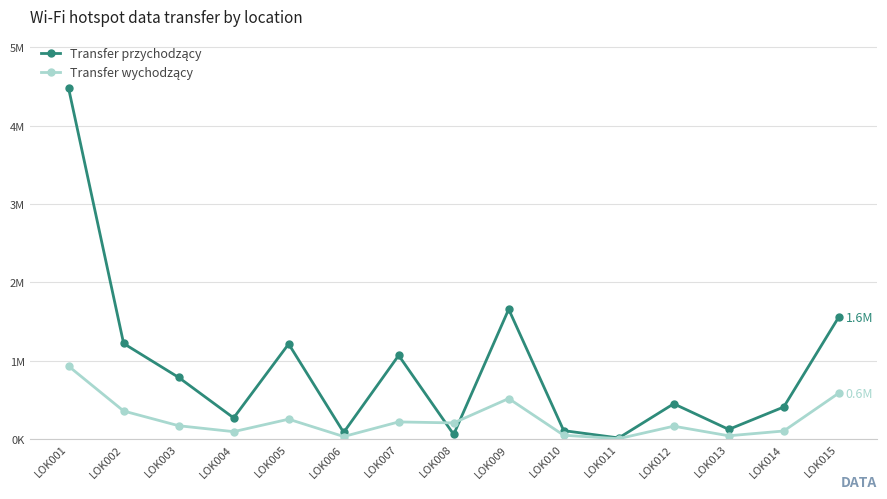

The Transfer wychodzący series shows 355704 at LOK002. True or false?

True